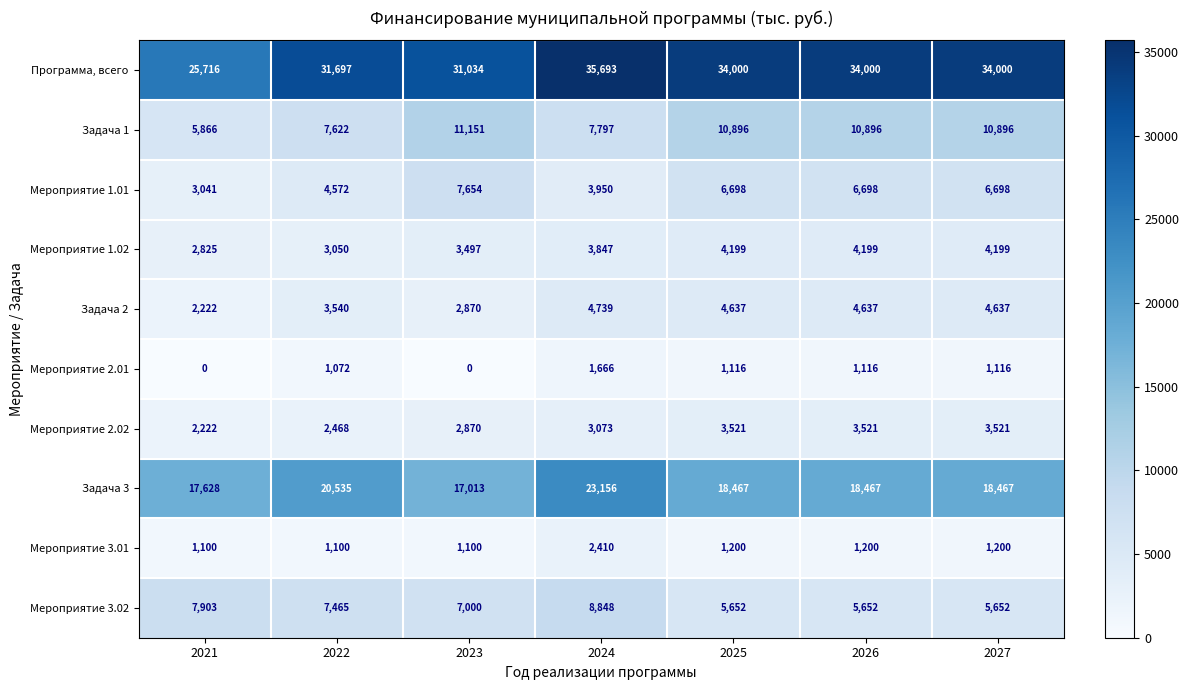

Rank the series by their maximum value, from highest to lowest.

Программа, всего, Задача 3, Задача 1, Мероприятие 3.02, Мероприятие 1.01, Задача 2, Мероприятие 1.02, Мероприятие 2.02, Мероприятие 3.01, Мероприятие 2.01